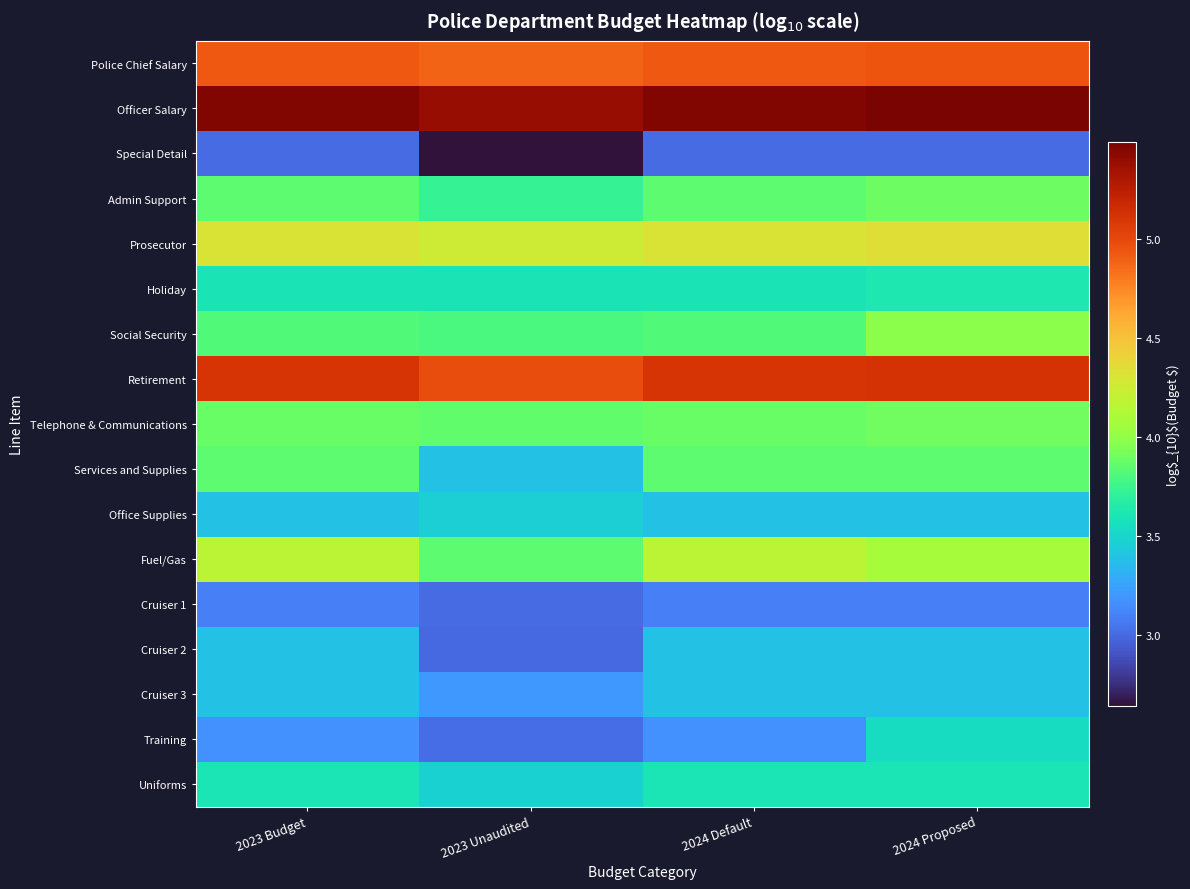

Rank the series by their maximum value, from highest to lowest.

Officer Salary, Retirement, Police Chief Salary, Prosecutor, Fuel/Gas, Social Security, Telephone & Communications, Admin Support, Services and Supplies, Holiday, Uniforms, Training, Office Supplies, Cruiser 2, Cruiser 3, Cruiser 1, Special Detail